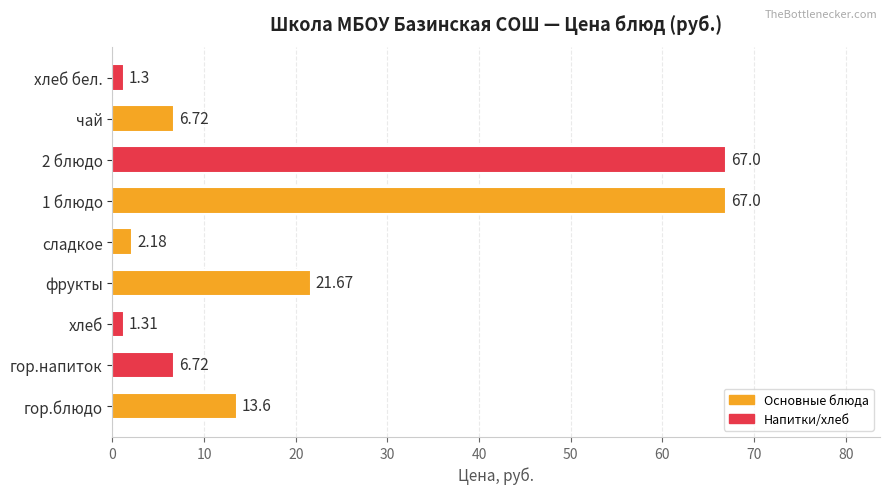

Where is the data nearest to the value 34?

фрукты